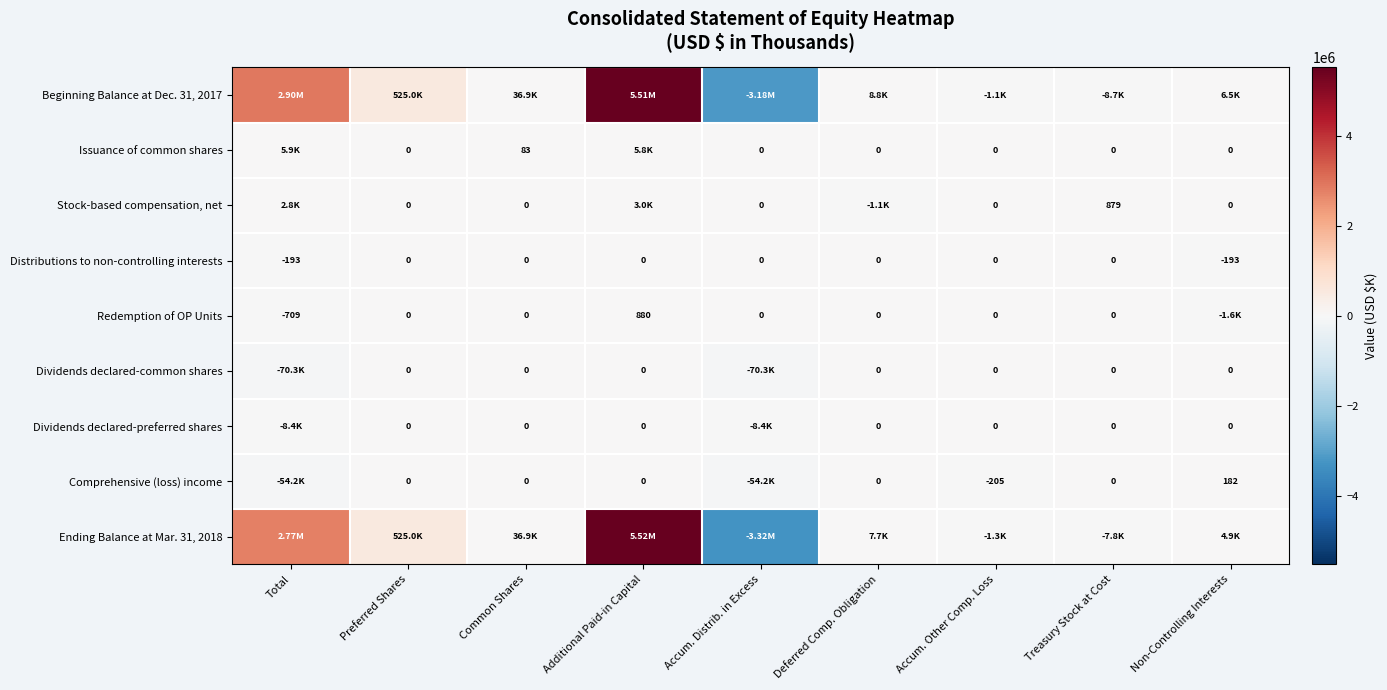

How many values in the Distributions to non-controlling interests series are below 0?

2